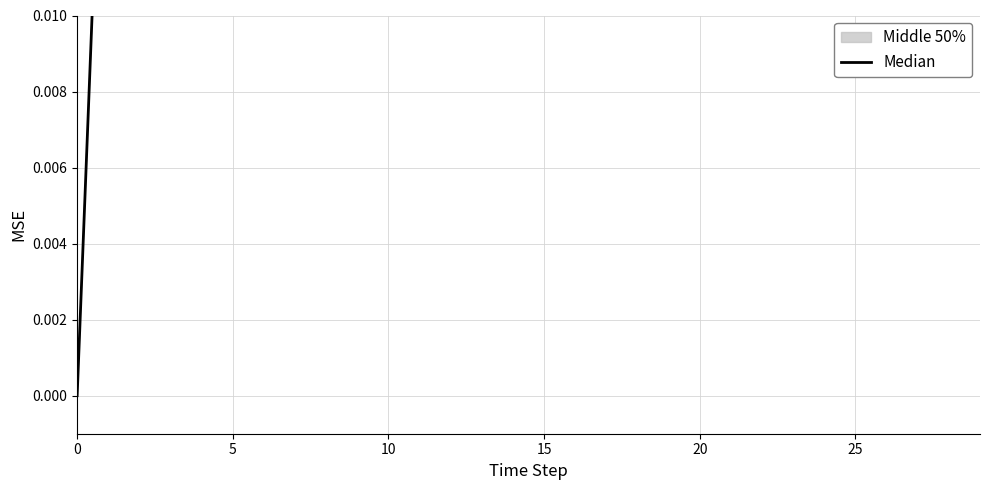

Which category has the highest value across all series?

29